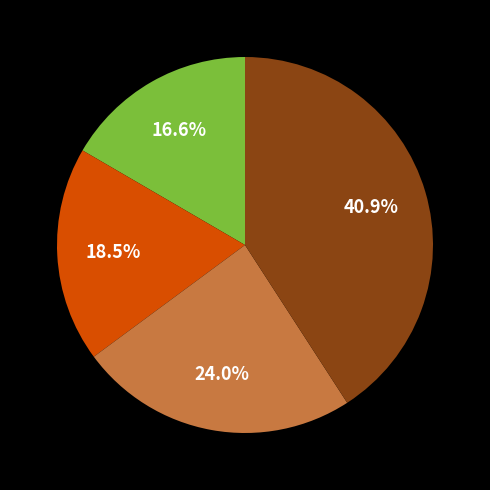

Does any single category account for the majority?

No